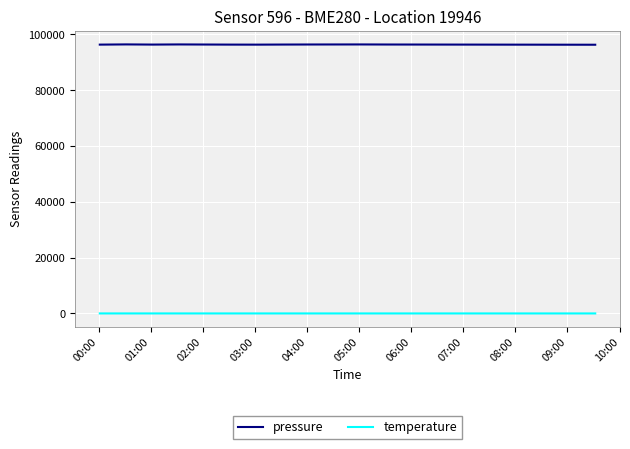

True or false: pressure and temperature intersect in this chart.

False